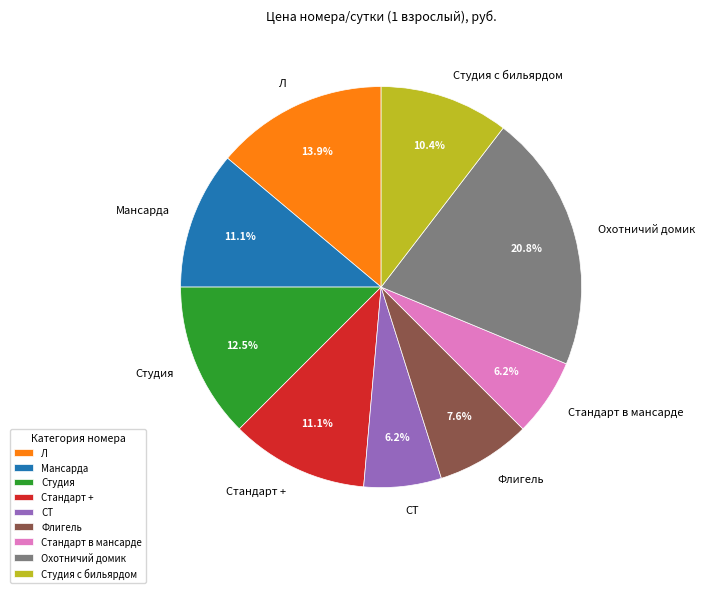

What percentage is the Стандарт в мансарде slice, to the nearest percent?

6%